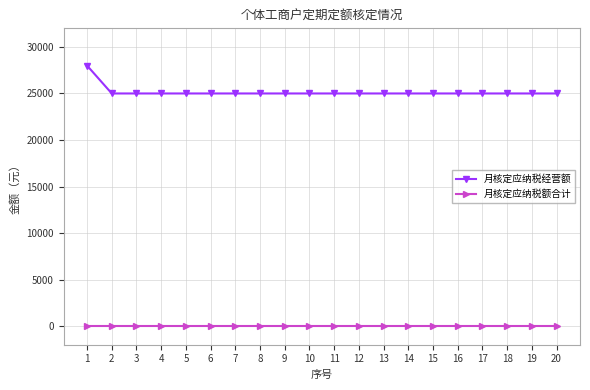

Rank the series by their average value, from highest to lowest.

月核定应纳税经营额, 月核定应纳税额合计